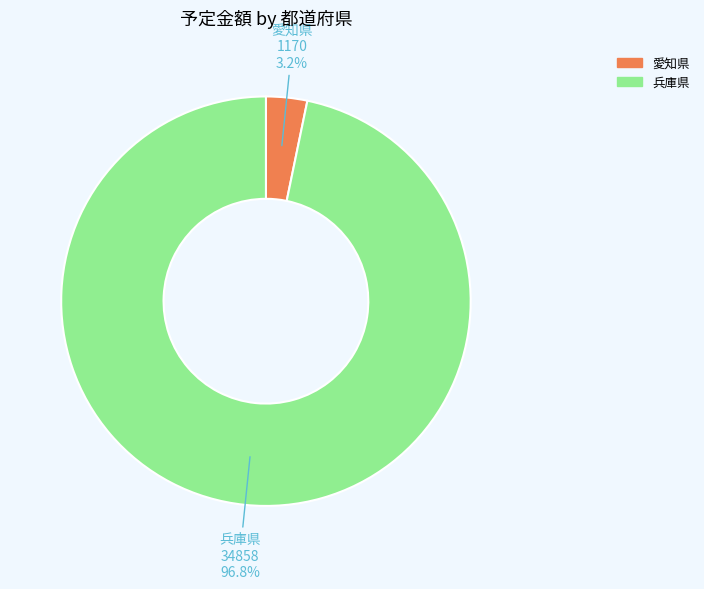

What percentage is the 愛知県 slice, to the nearest percent?

3%